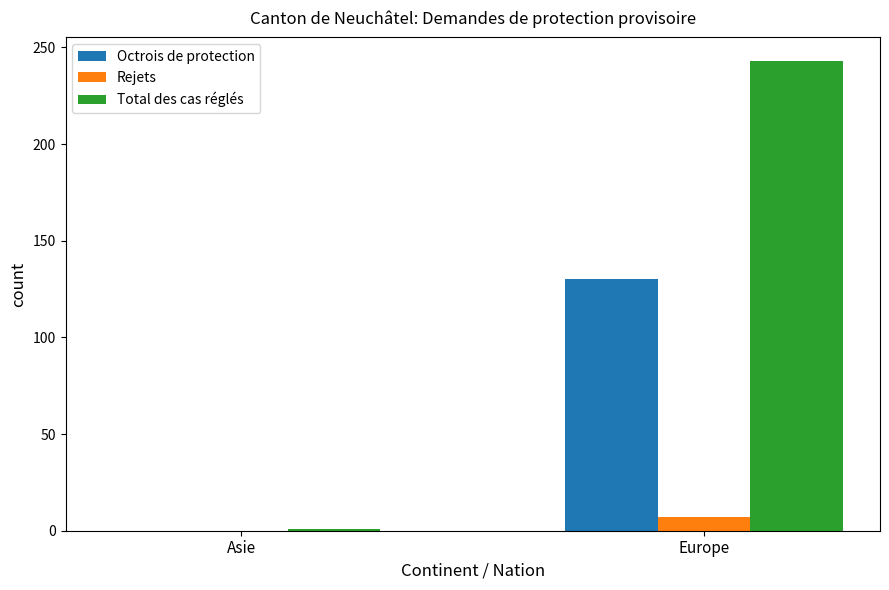

Is it true that Octrois de protection equals 79 at Europe?

False